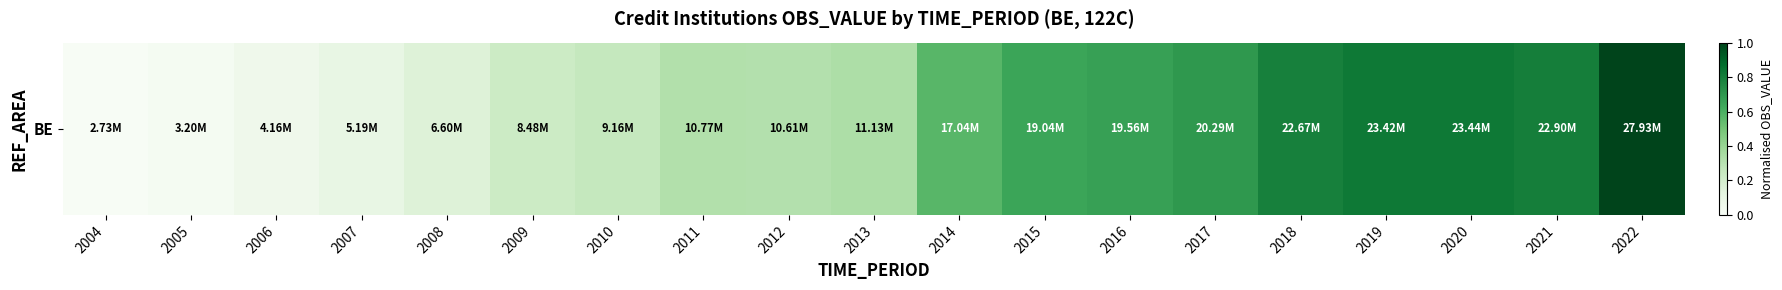

How many values are above zero?

18